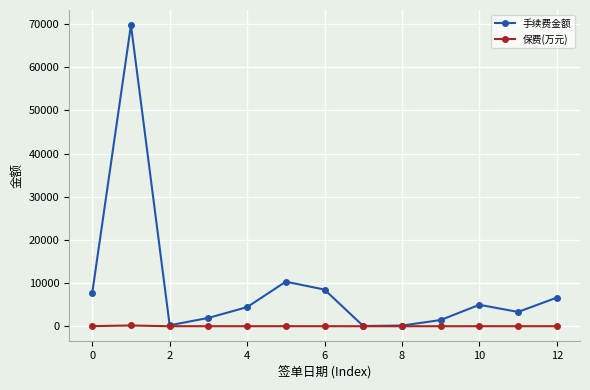

Rank the series by their maximum value, from lowest to highest.

保费(万元), 手续费金额